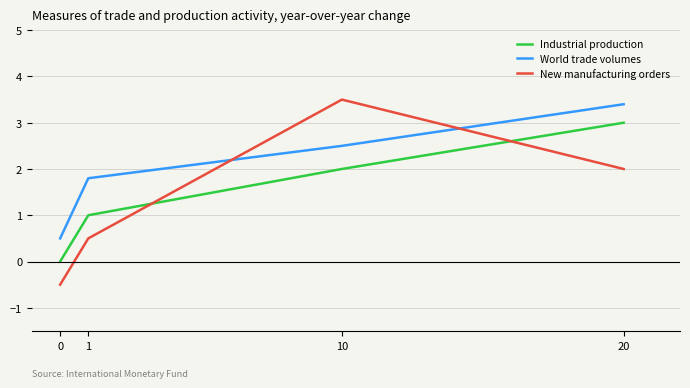

How many lines are shown in the chart?

3